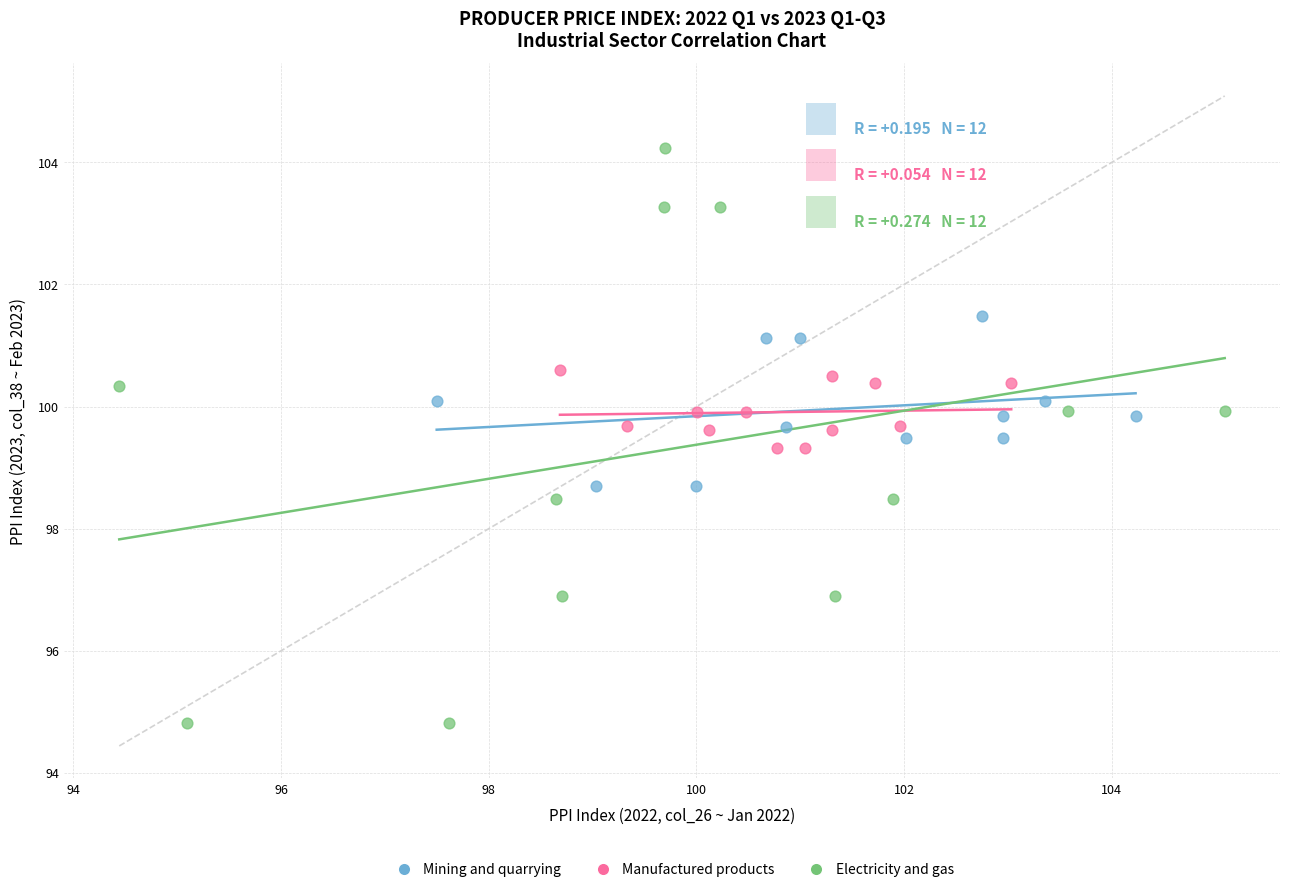

Which series has the largest Y range (max minus min)?

Electricity and gas